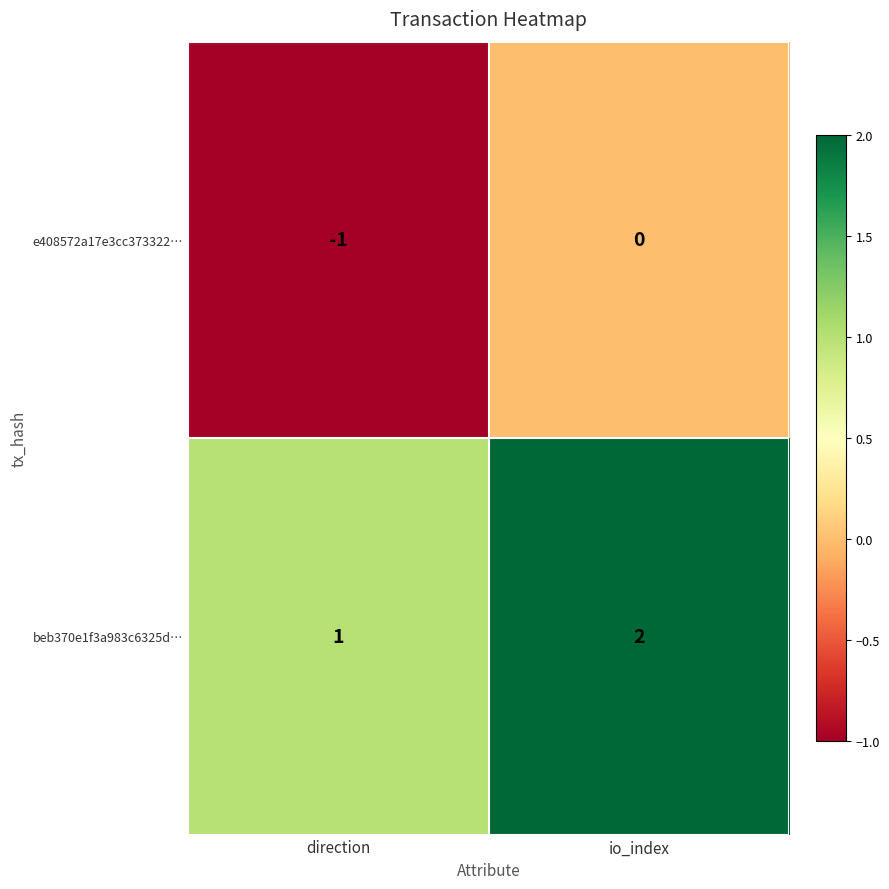

Which category has the highest value in the beb370e1f3a983c6325d… series?

io_index